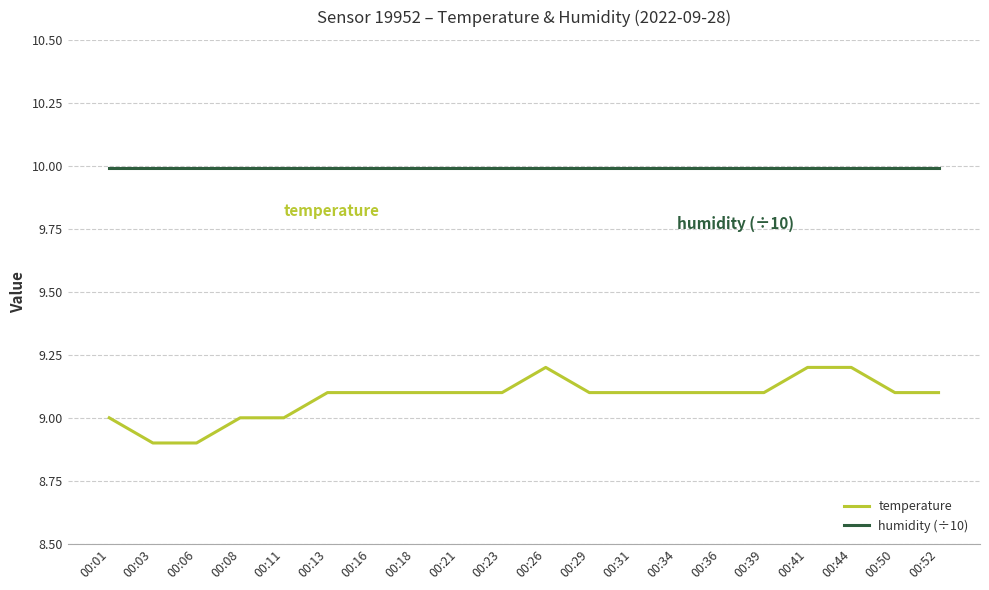

At how many categories does at least one series exceed 9?

20